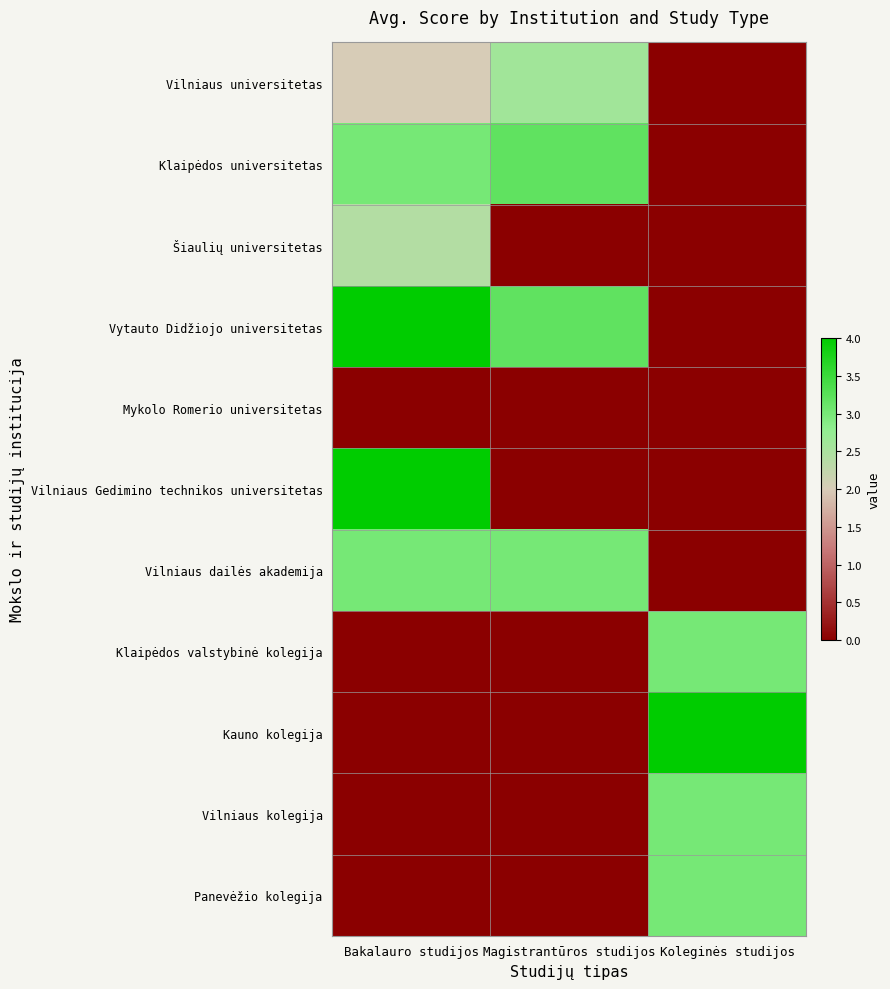

At which category is the sum across all series the highest?

Bakalauro studijos